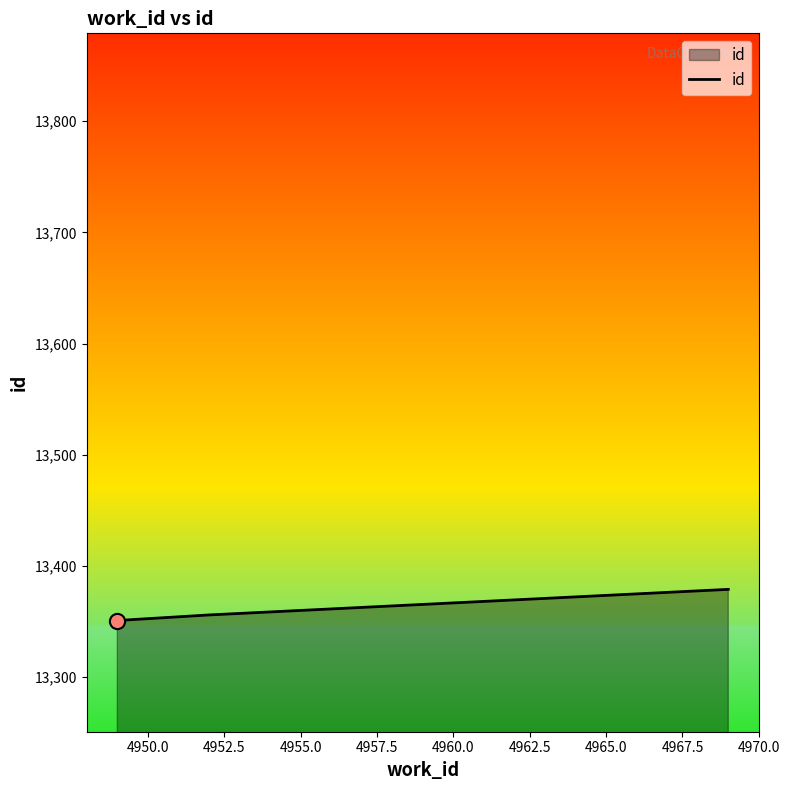

What is the sum of all values?

40086